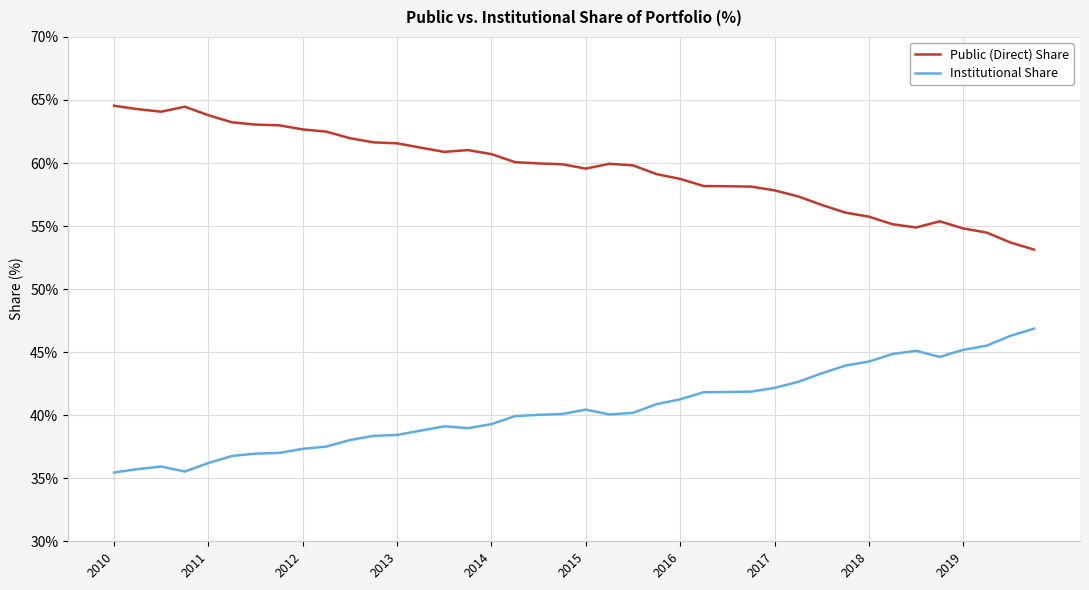

What is the difference between the maximum and minimum values in the Public (Direct) Share series?

11.4